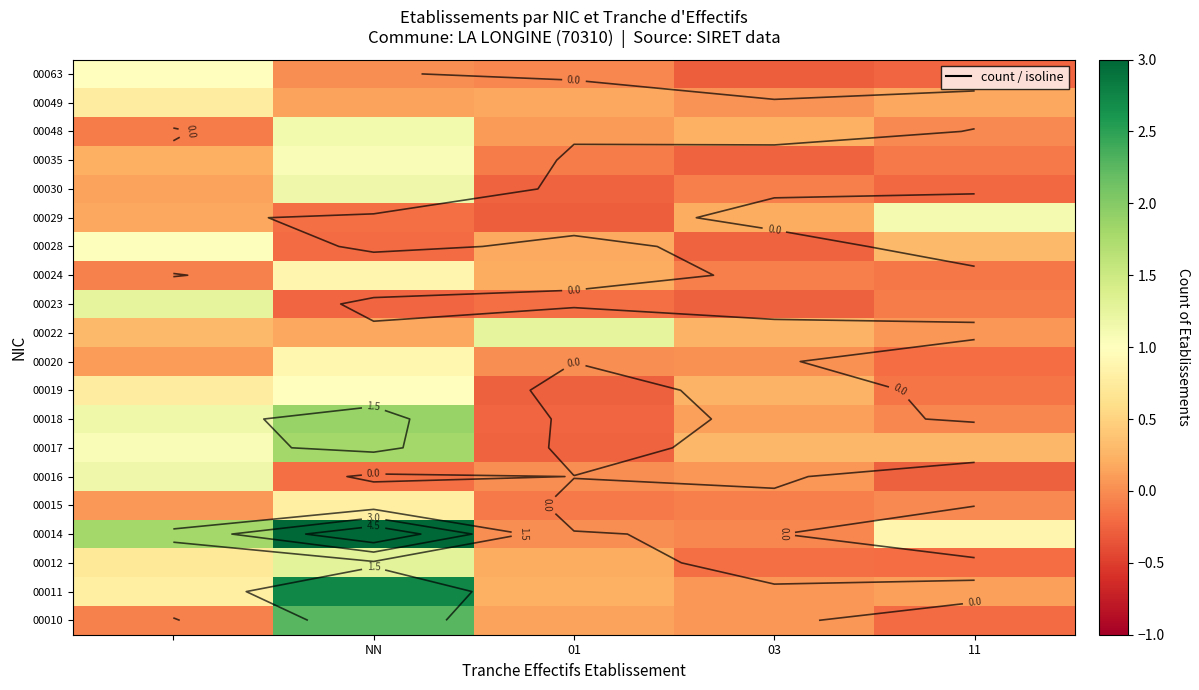

At which category does the chart reach its minimum across all series?

01